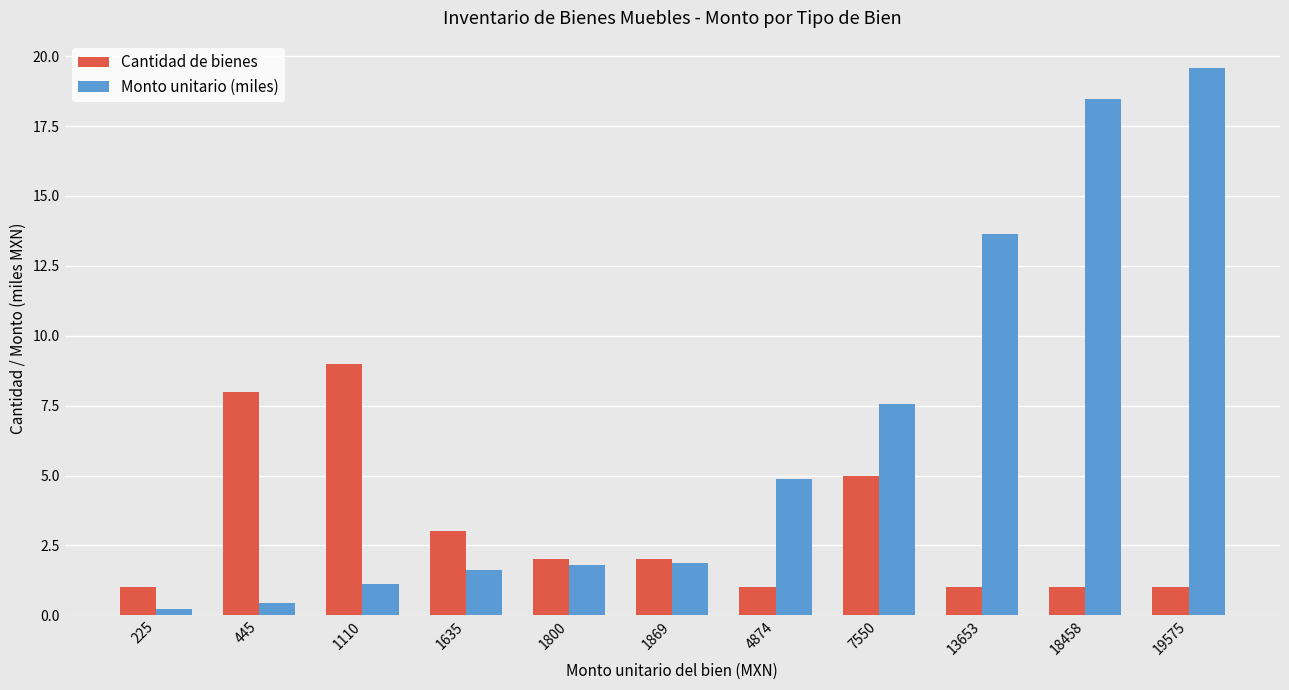

How many values in the Monto unitario (miles) series are below 1?

2